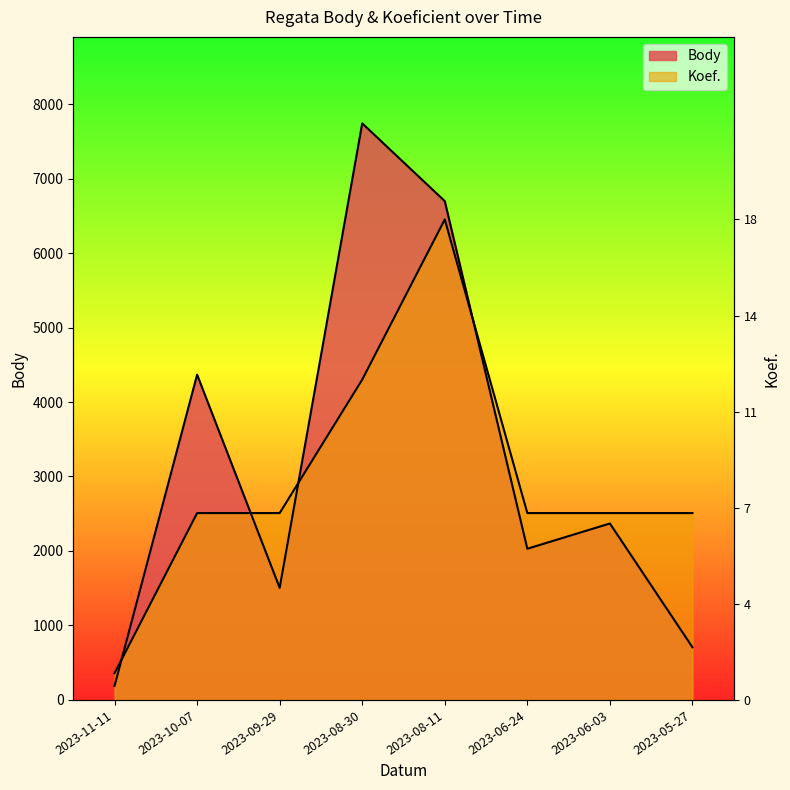

At which label is Body closest to 3964?

2023-10-07